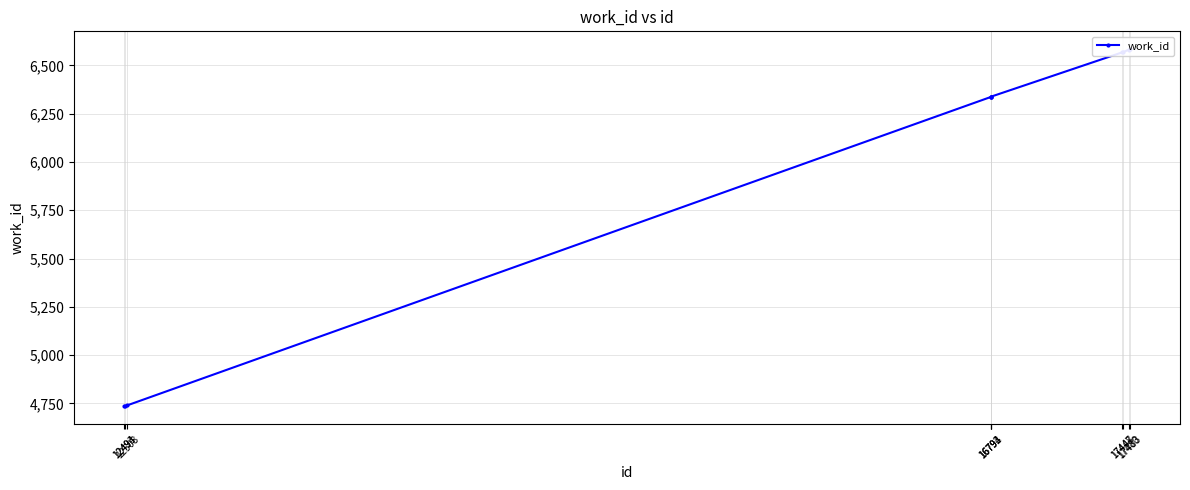

Which category has the highest value across all series?

17483